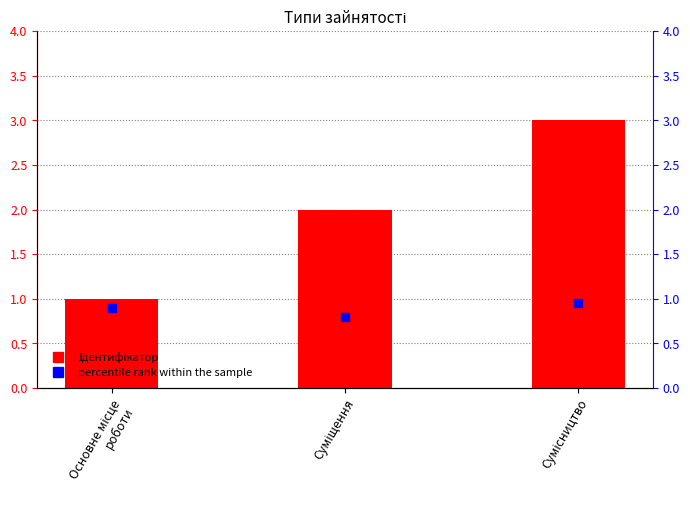

Which series has the largest Y range (max minus min)?

Ідентифікатор